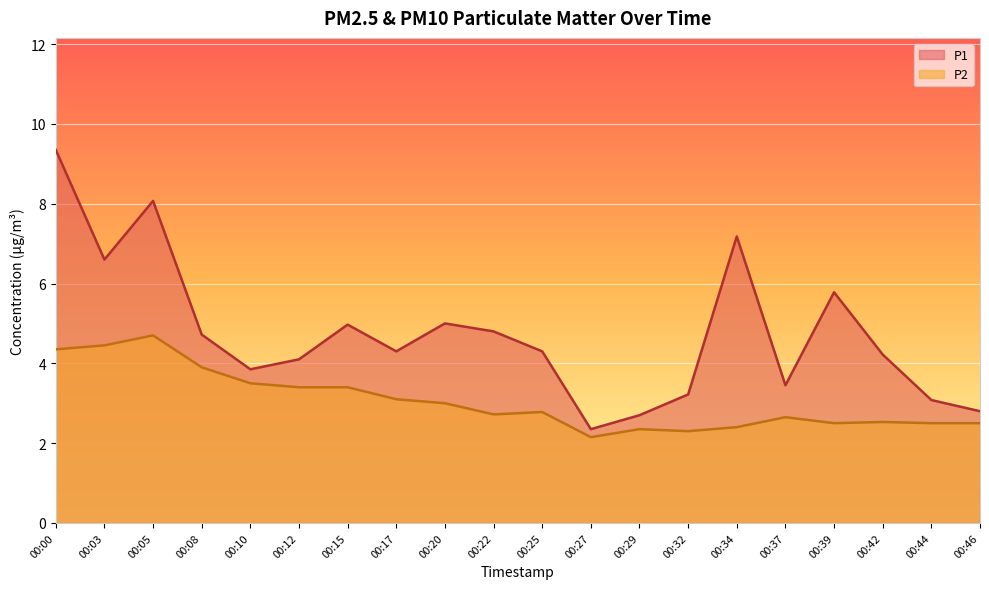

What is the sum of the P1 values at 00:12 and 00:29?

6.8